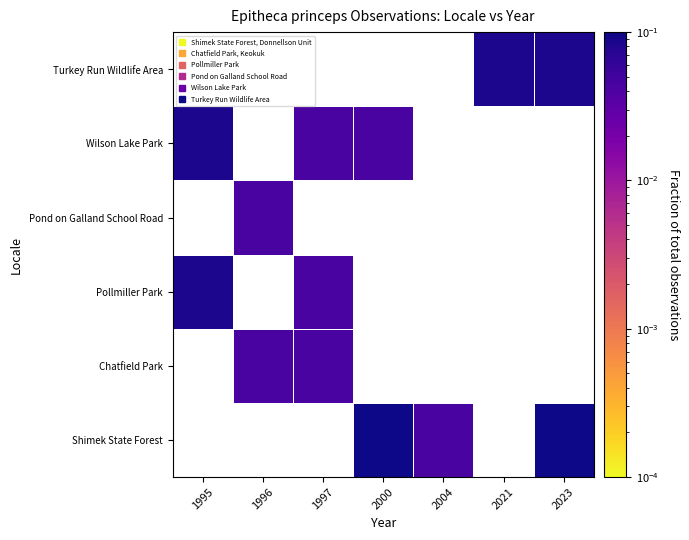

At which label does Chatfield Park reach its peak?

1995